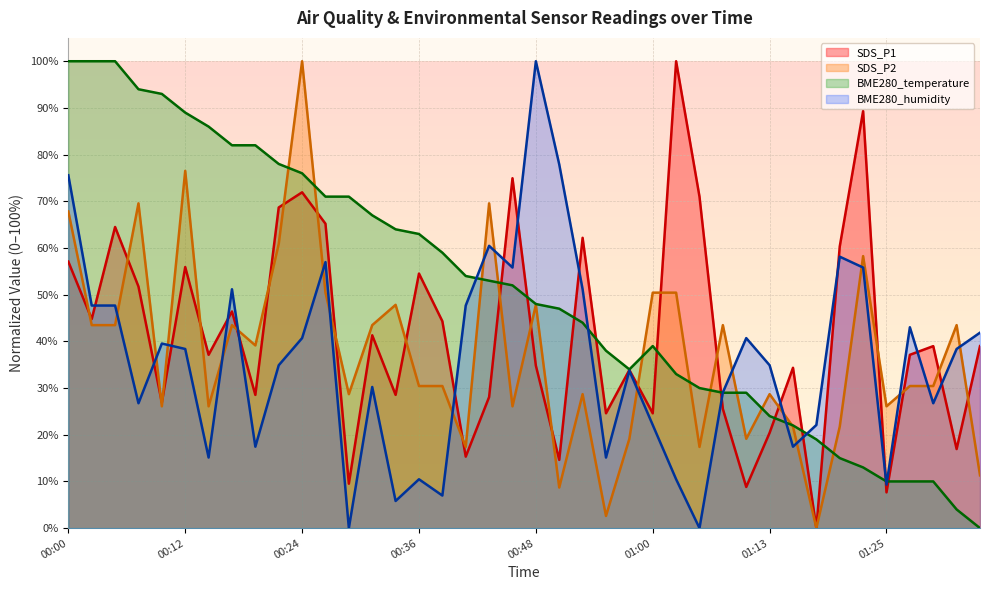

List the labels in order of SDS_P1 value, smallest first.

01:17, 01:25, 01:10, 00:29, 00:51, 00:41, 01:32, 01:13, 00:55, 01:00, 01:08, 00:09, 00:43, 00:19, 00:34, 00:58, 01:15, 00:48, 00:14, 01:27, 01:30, 01:34, 00:31, 00:38, 00:02, 00:17, 00:07, 00:36, 00:12, 00:00, 01:20, 00:53, 00:04, 00:26, 00:21, 01:05, 00:24, 00:46, 01:22, 01:03